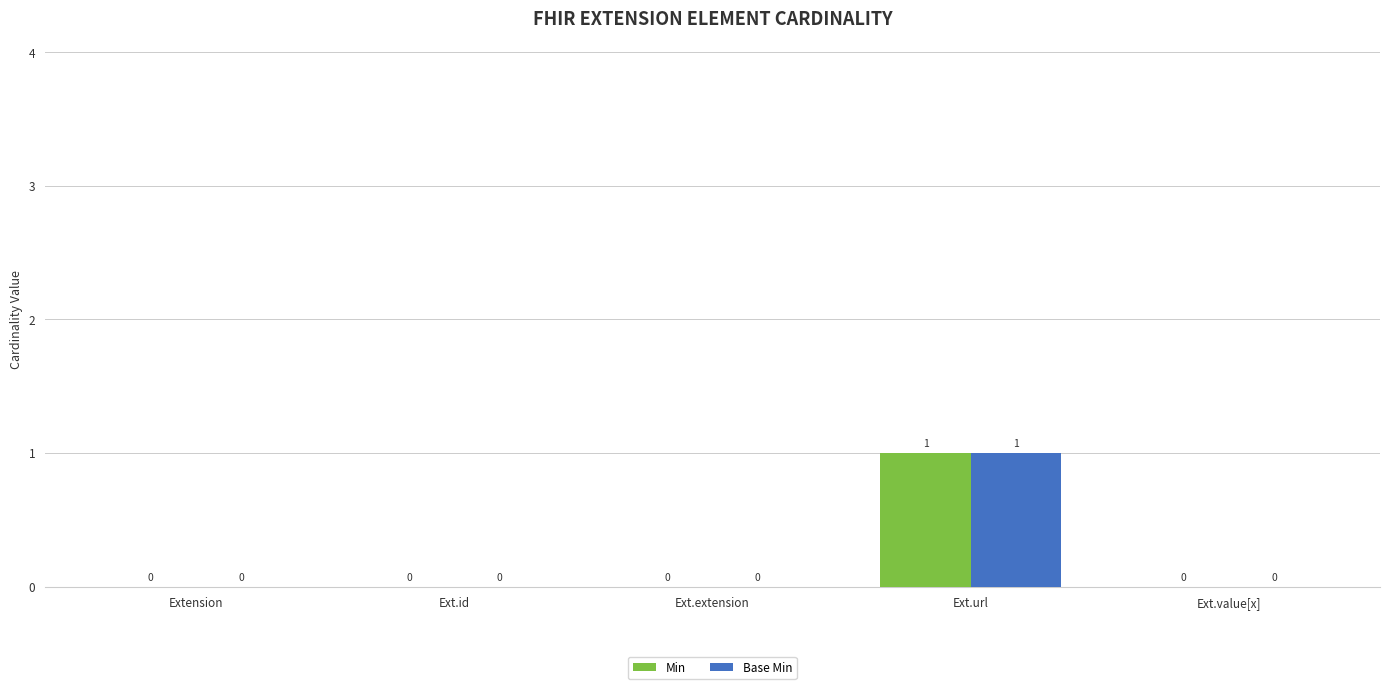

Which category has the highest value in the Base Min series?

Ext.url